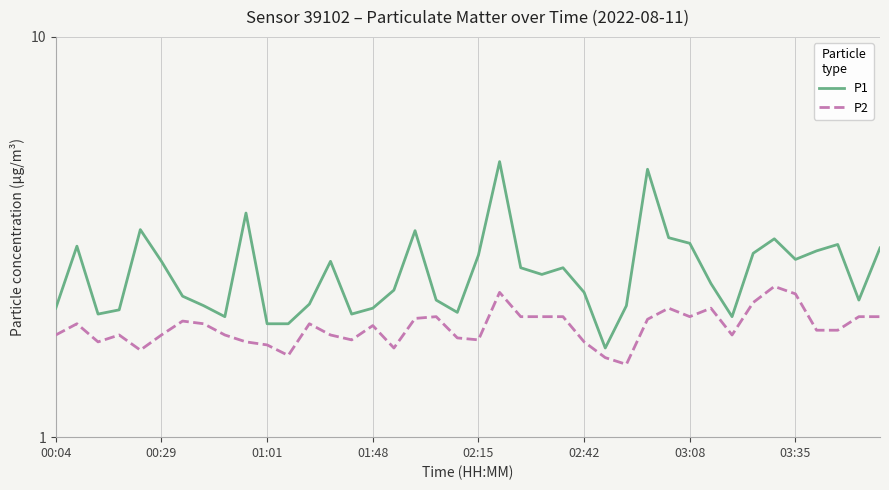

How many data points does each series have?

40